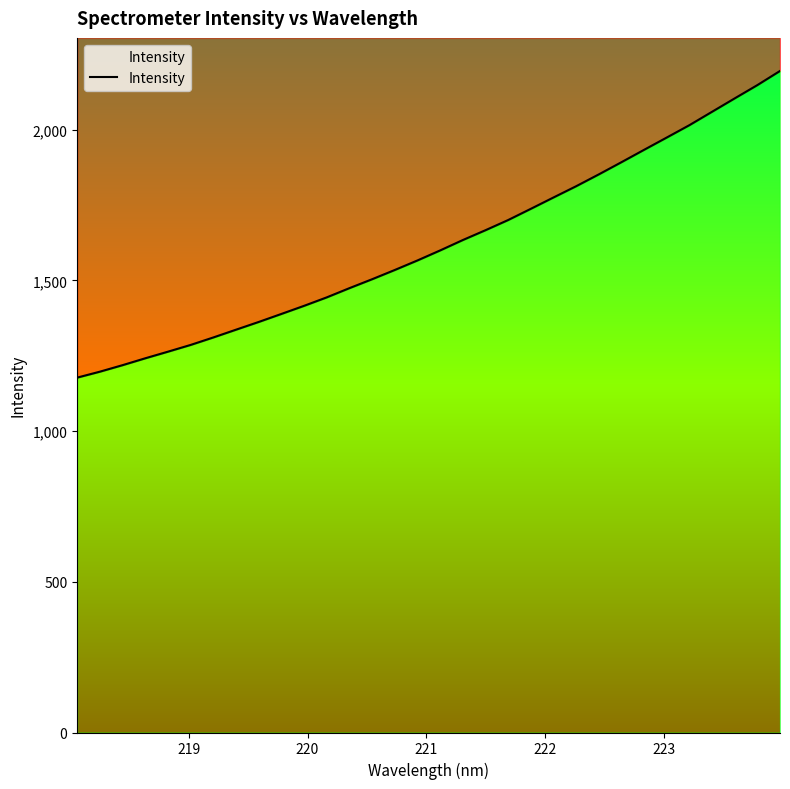

Reading right to left, what are all the values shown in this chart?

2195.1	2148.2	2104.2	2059.7	2015.3	1974.3	1933.5	1892.4	1852.0	1812.7	1775.3	1737.7	1700.5	1666.7	1634.1	1599.6	1566.4	1534.8	1504.1	1474.5	1443.9	1415.8	1388.9	1362.3	1336.7	1310.9	1286.1	1263.7	1241.7	1218.9	1197.3	1177.6